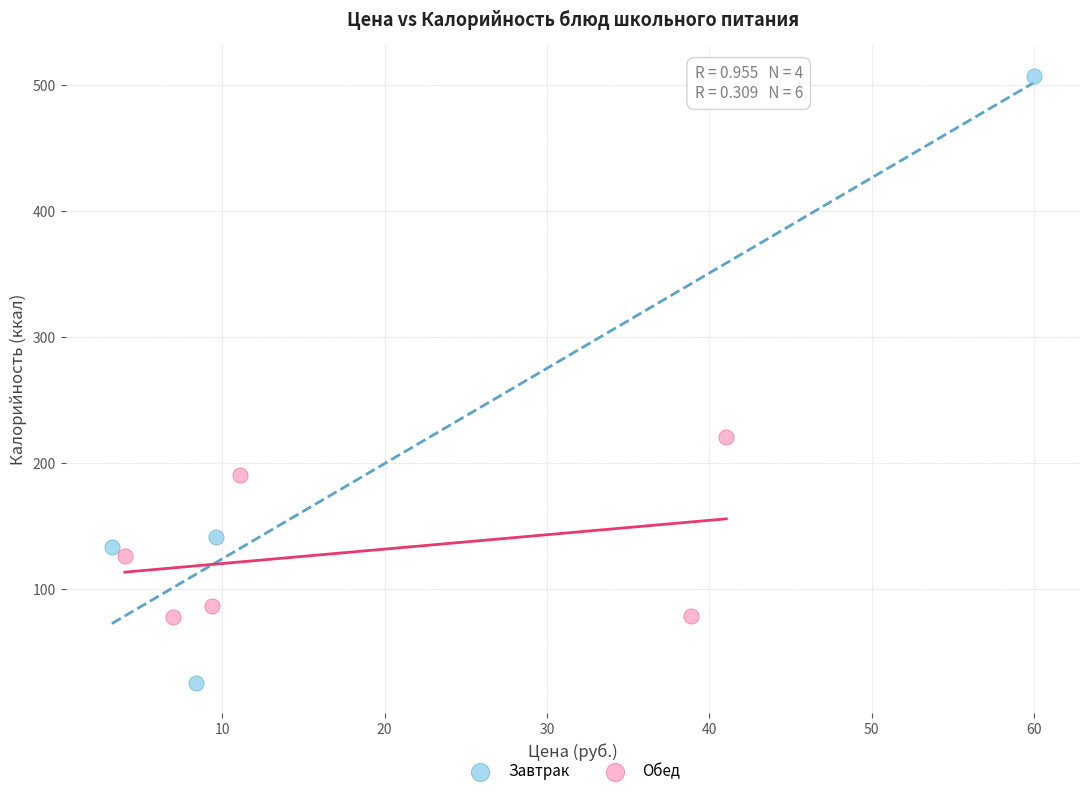

What are all the series names shown in the legend?

Завтрак, Обед